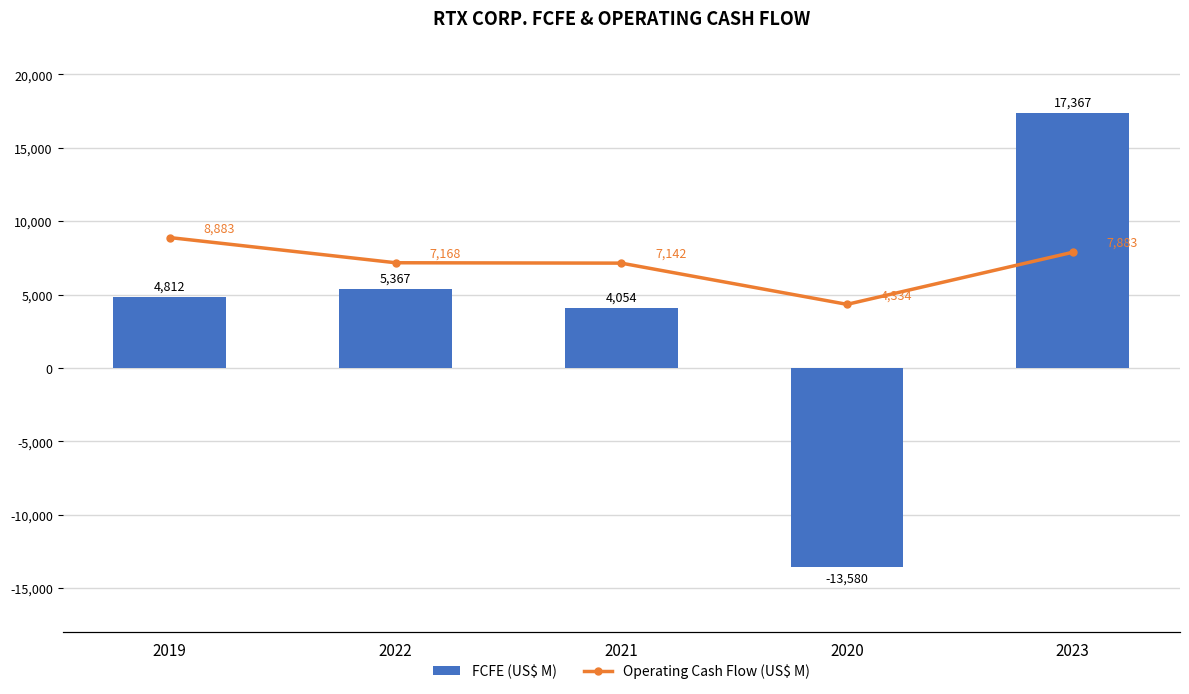

Is the value of FCFE (US$ M) at 2021 greater than the value of Operating Cash Flow (US$ M) at 2022?

No